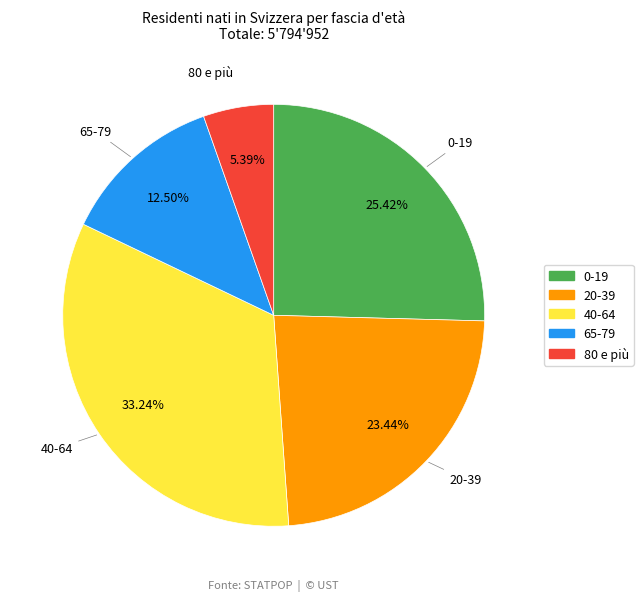

What is the smallest slice in the pie chart?

80 e più